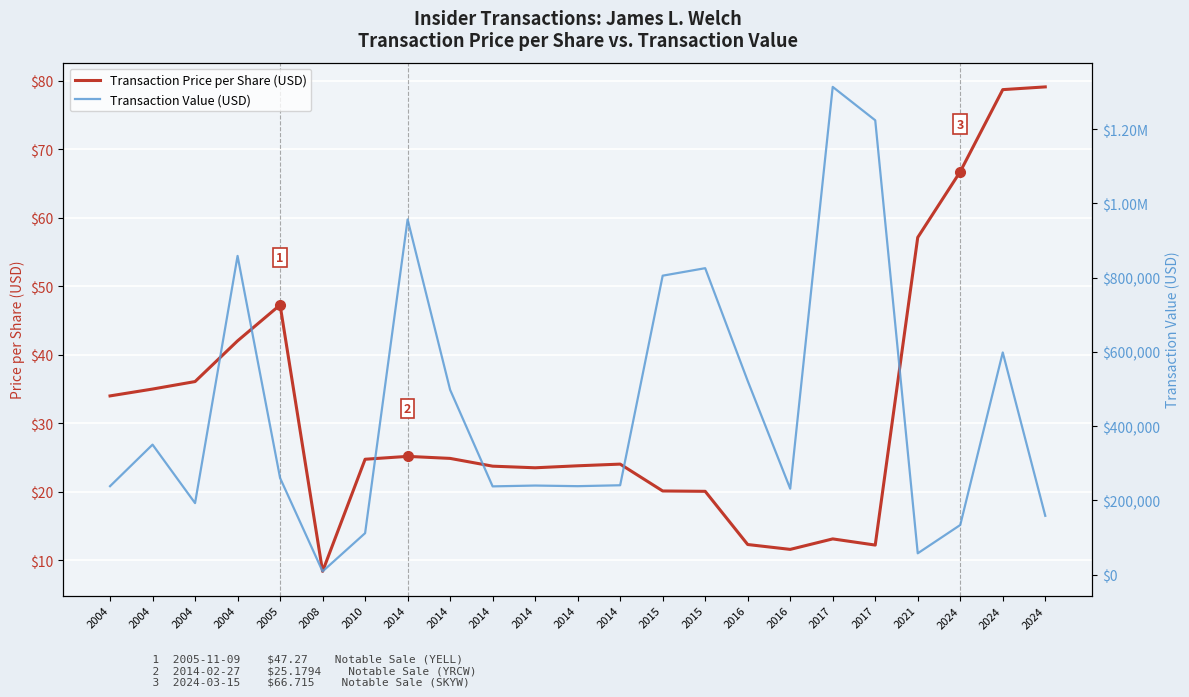

Which has a higher value, 2024 or 2014?

2024